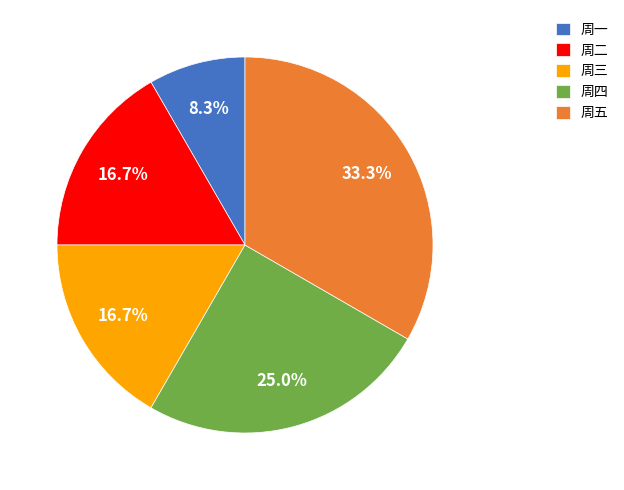

The 周五 slice represents 45% of the pie. True or false?

False